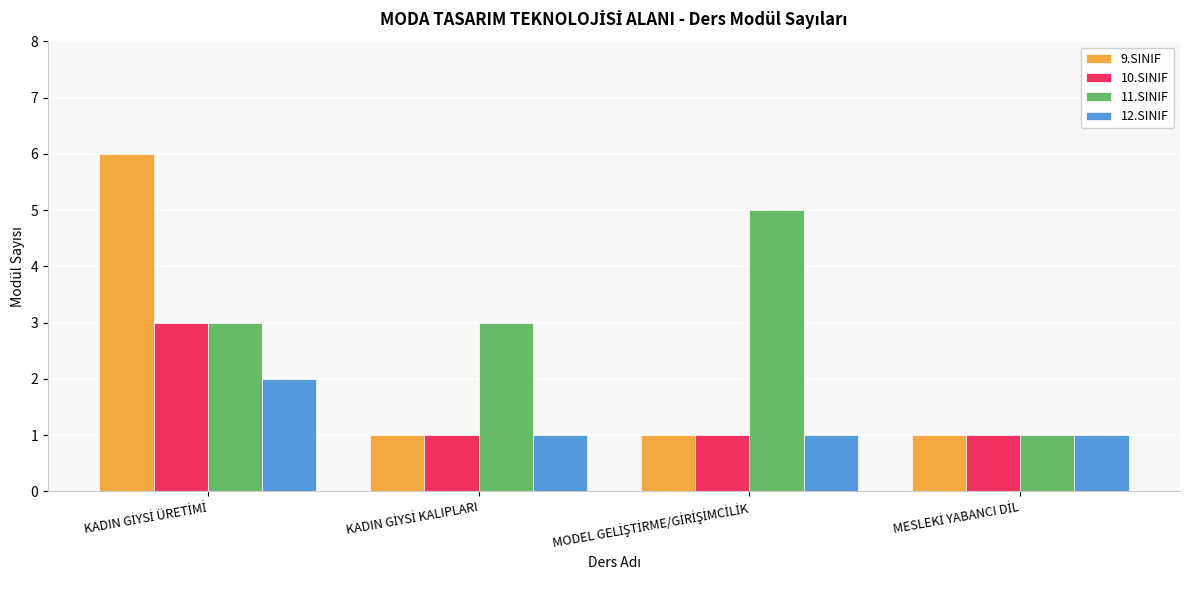

What is the average value of the 10.SINIF series?

2